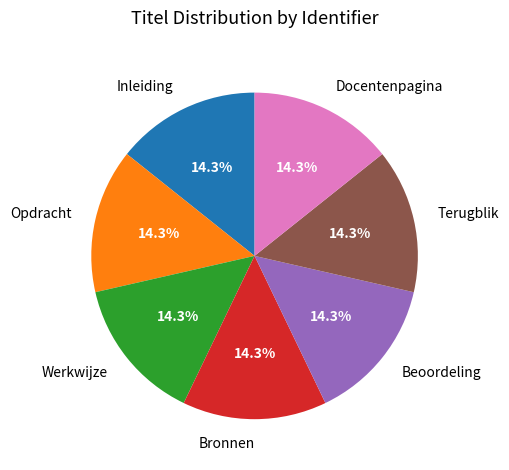

Does Opdracht represent more than half of the total?

No